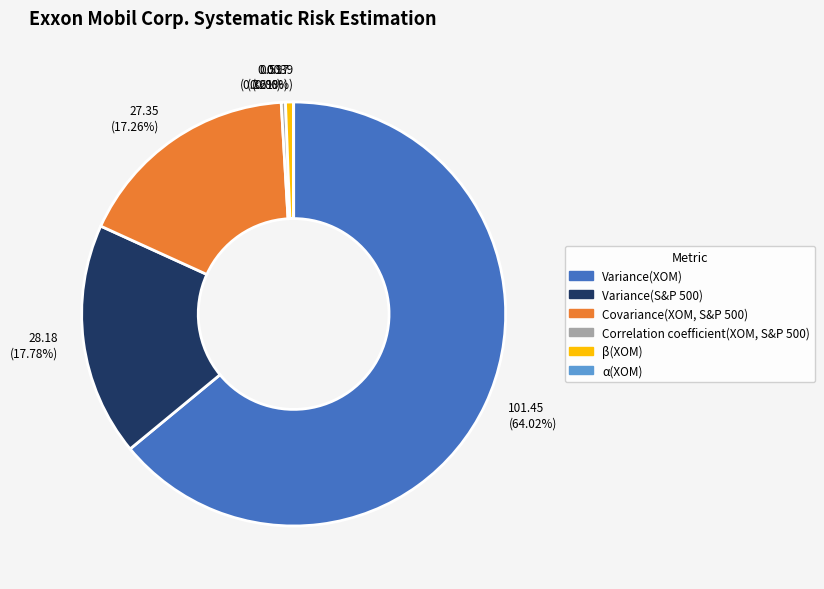

The Covariance(XOM, S&P 500) slice represents 17% of the pie. True or false?

True